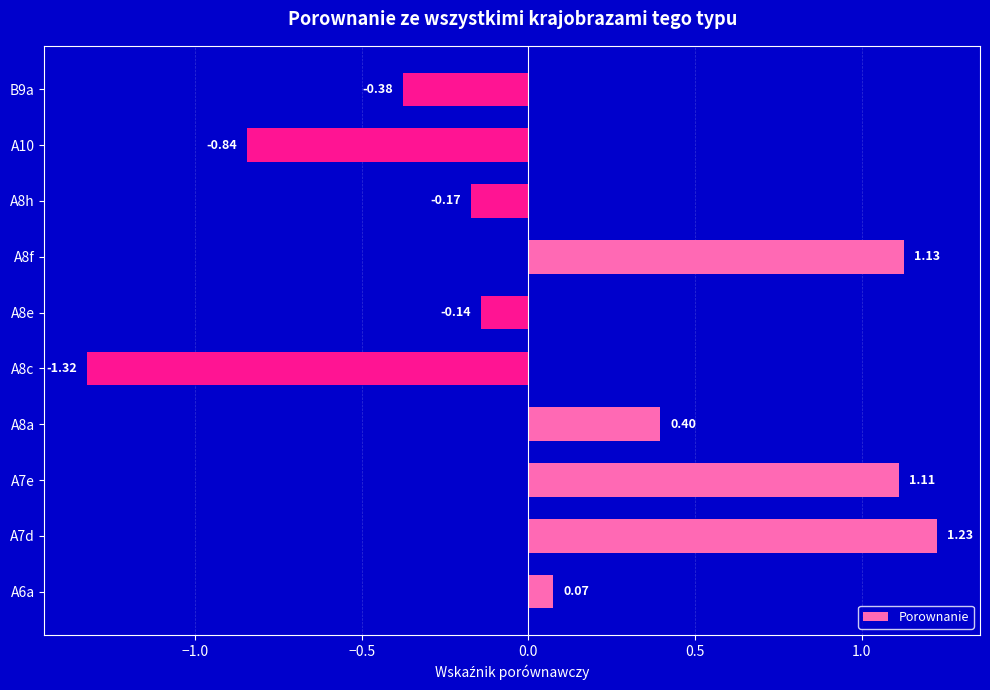

How many values are below zero?

5